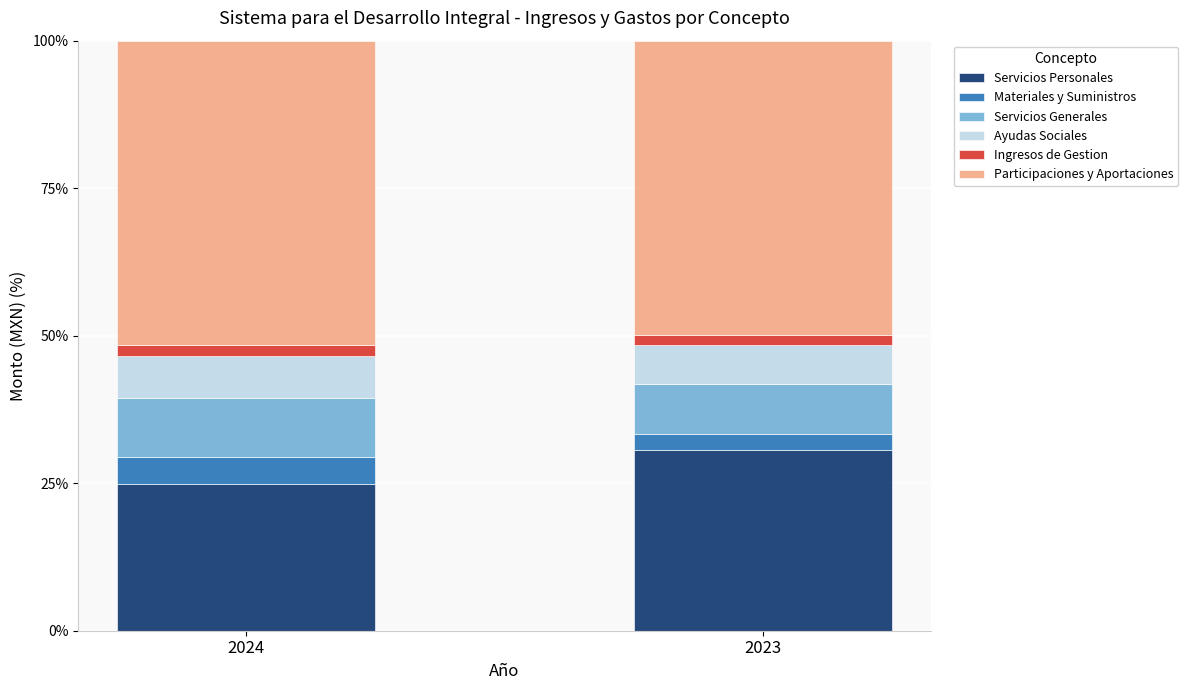

At which label is Servicios Personales closest to 27?

2024